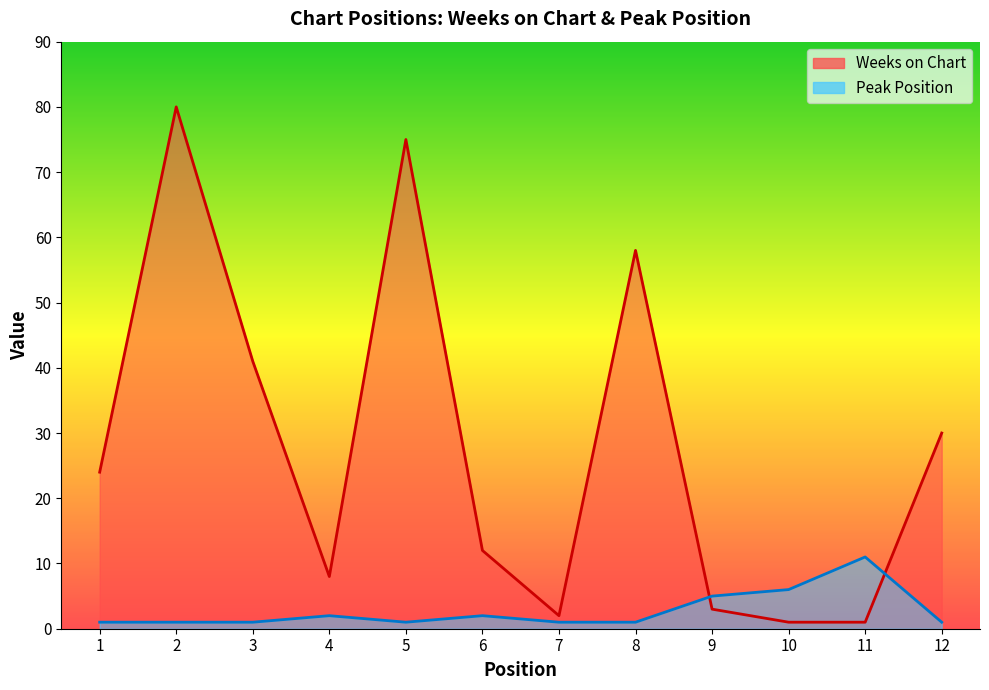

Count the number of categories in the chart.

12